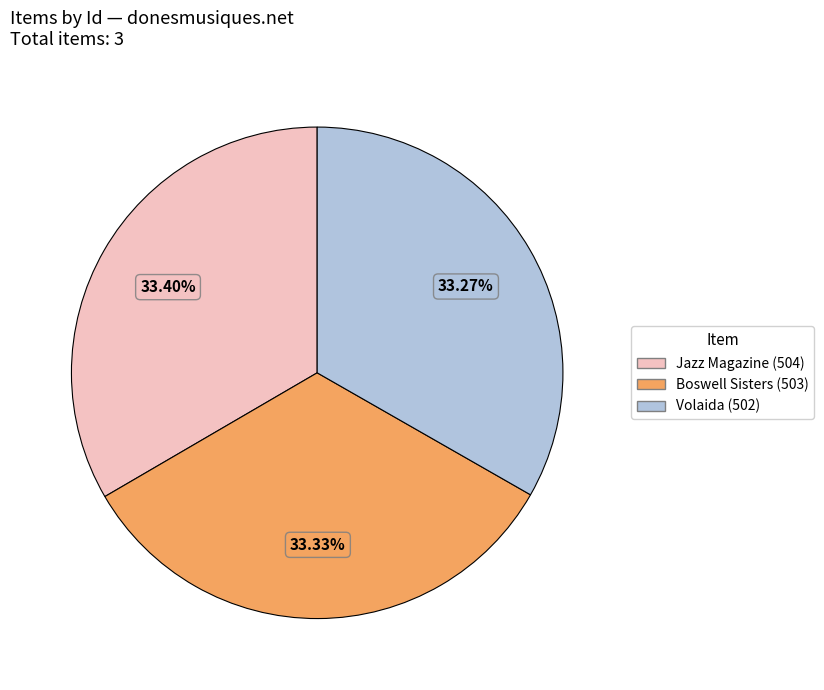

Count the number of slices in the pie.

3